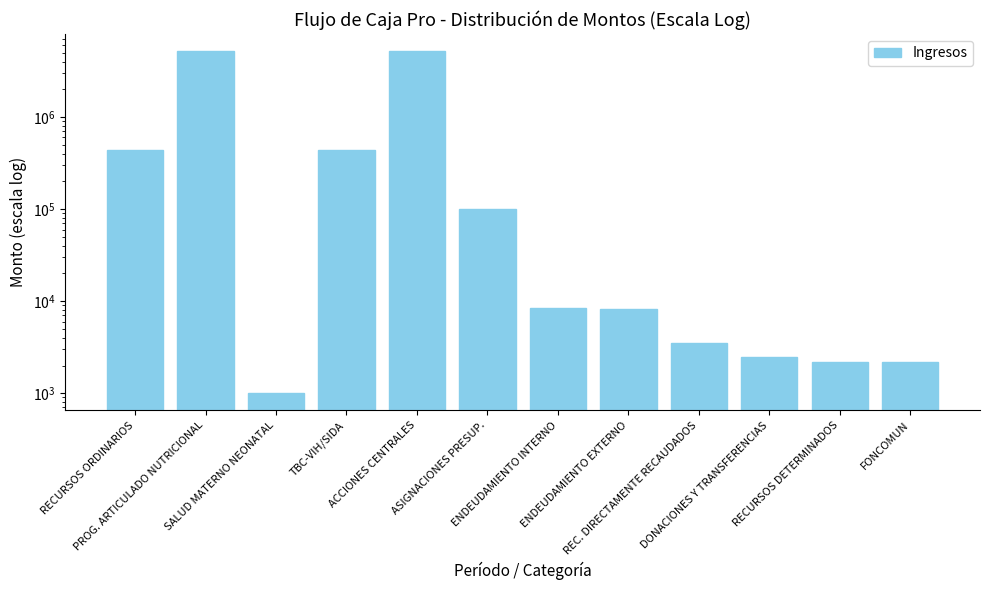

What is the approximate value at TBC-VIH/SIDA?

433416.0